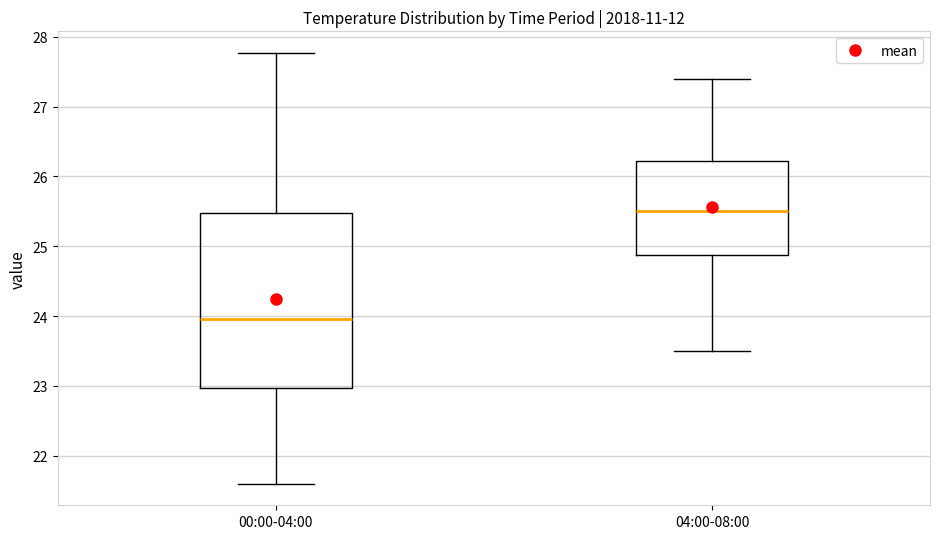

Comparing the boxes themselves (not the whiskers), which one is the tallest?

00:00-04:00